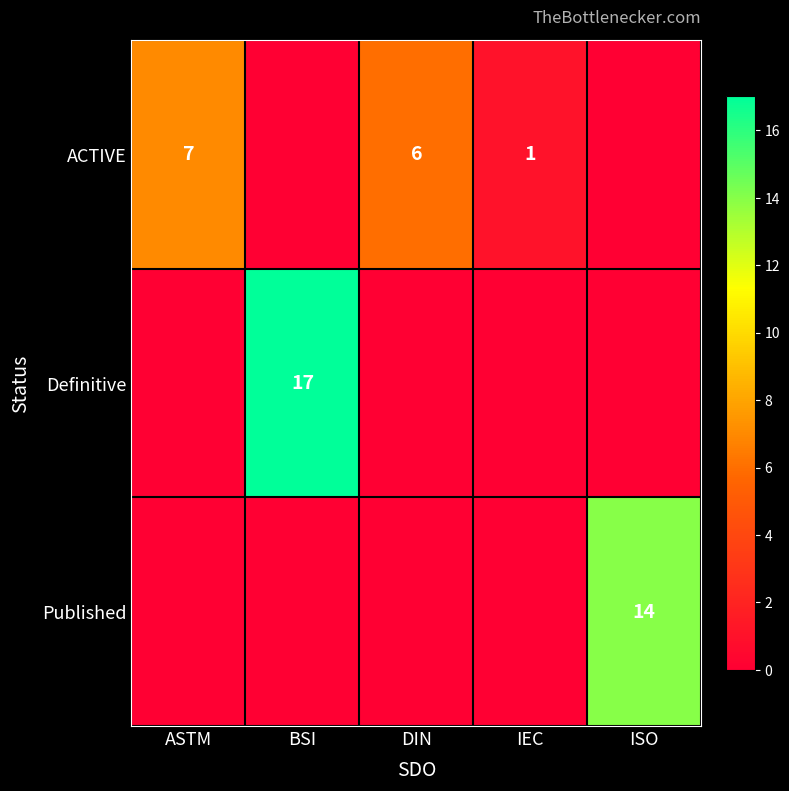

The value of Definitive at BSI is 10. True or false?

False